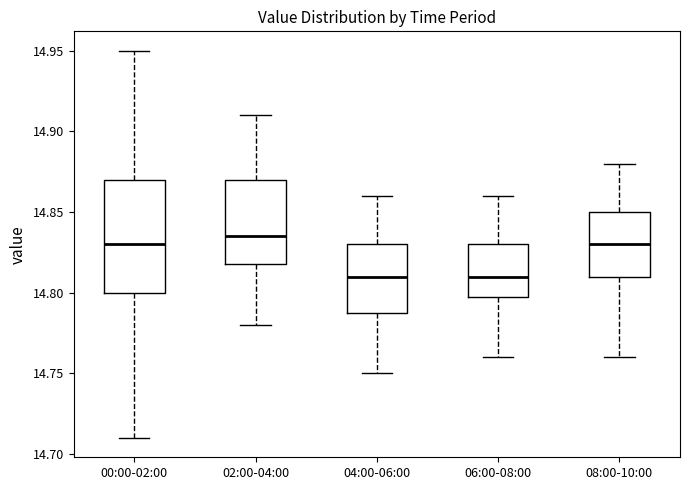

Reading left to right, read every box against the y-axis: the position of its median line, the range the box covers, and the ends of its whiskers. The values are not printed on the chart, so give them approximately, as read against the axis.

00:00-02:00: median 14.830, box 14.800 to 14.870, whiskers 14.710 to 14.950
02:00-04:00: median 14.835, box 14.820 to 14.870, whiskers 14.780 to 14.910
04:00-06:00: median 14.810, box 14.790 to 14.830, whiskers 14.750 to 14.860
06:00-08:00: median 14.810, box 14.800 to 14.830, whiskers 14.760 to 14.860
08:00-10:00: median 14.830, box 14.810 to 14.850, whiskers 14.760 to 14.880